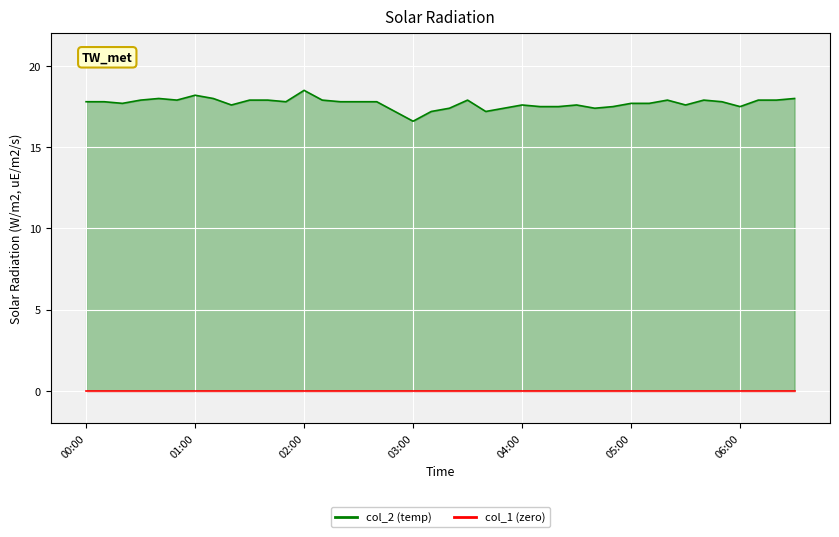

Count the number of categories in the chart.

40